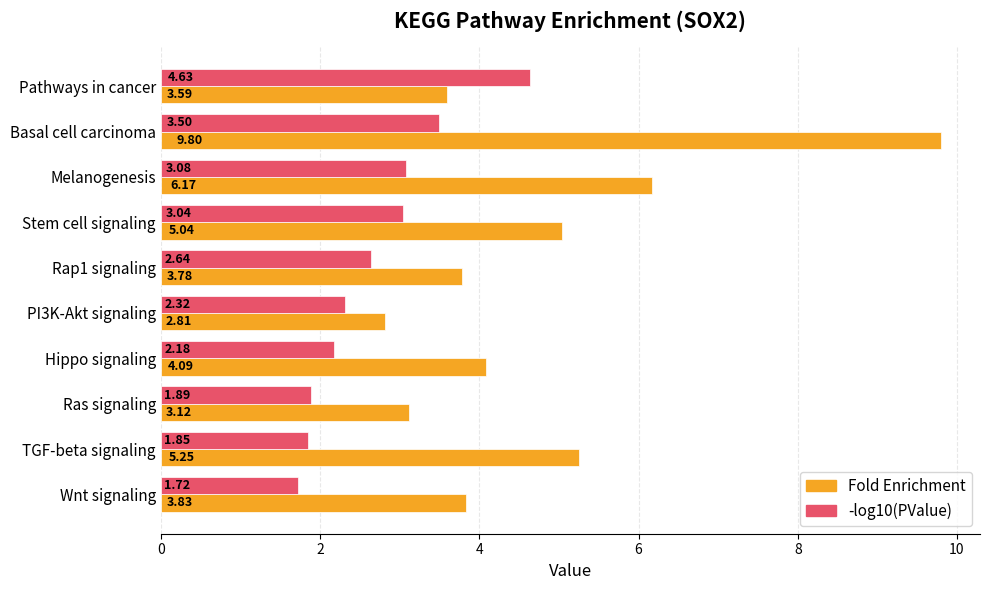

What are all the series names shown in the legend?

Fold Enrichment, -log10(PValue)